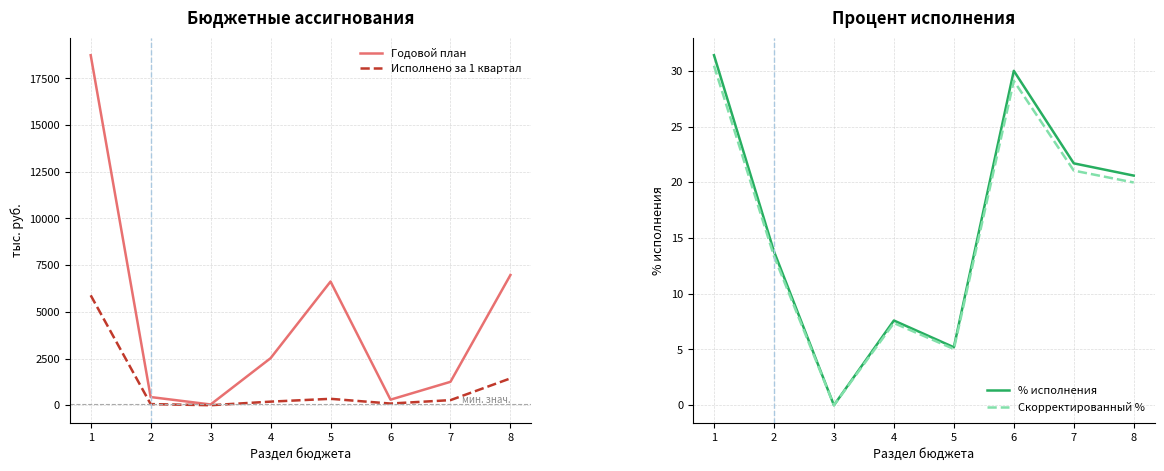

True or false: Годовой план and Исполнено за 1 квартал cross at least once.

False